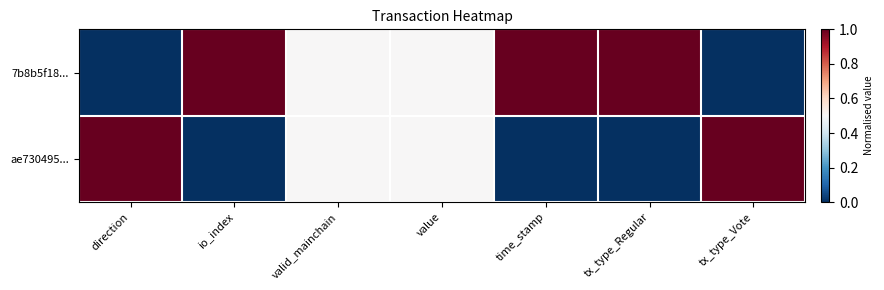

Between value and tx_type_Regular, which series saw the biggest shift?

7b8b5f18...